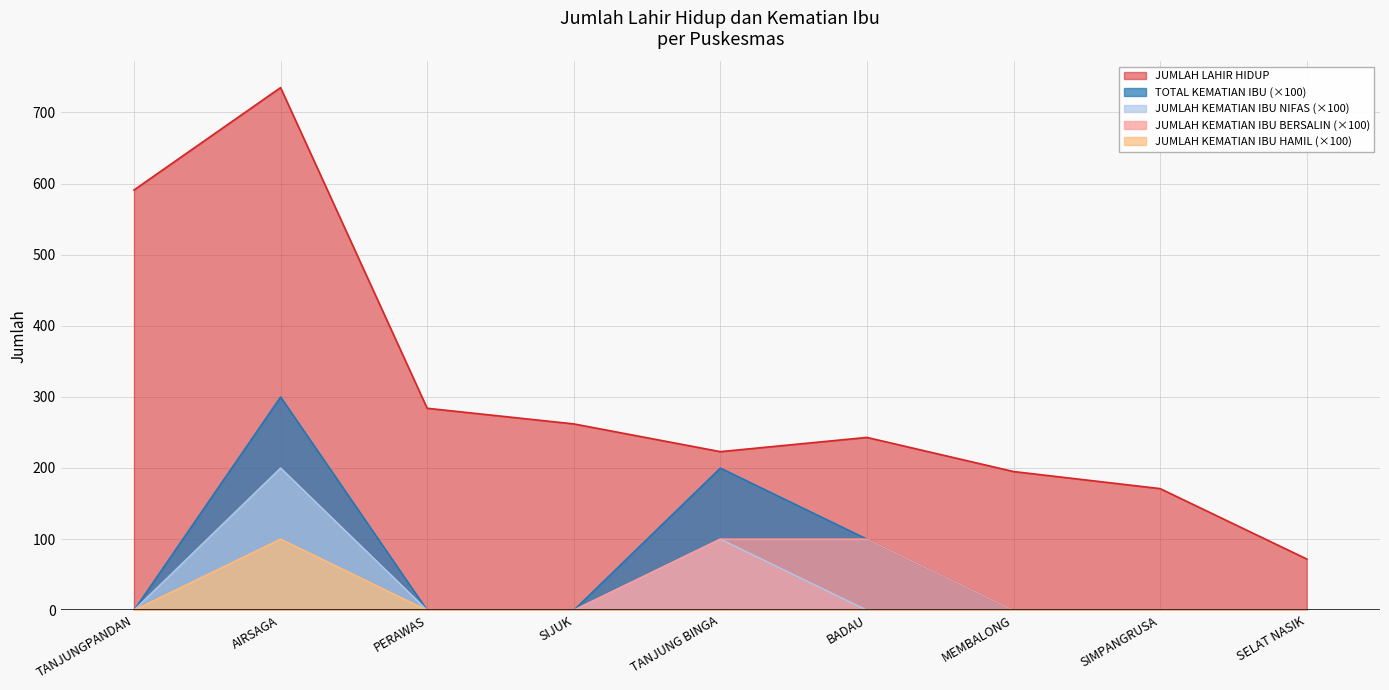

The value of JUMLAH LAHIR HIDUP at PERAWAS is 81. True or false?

False